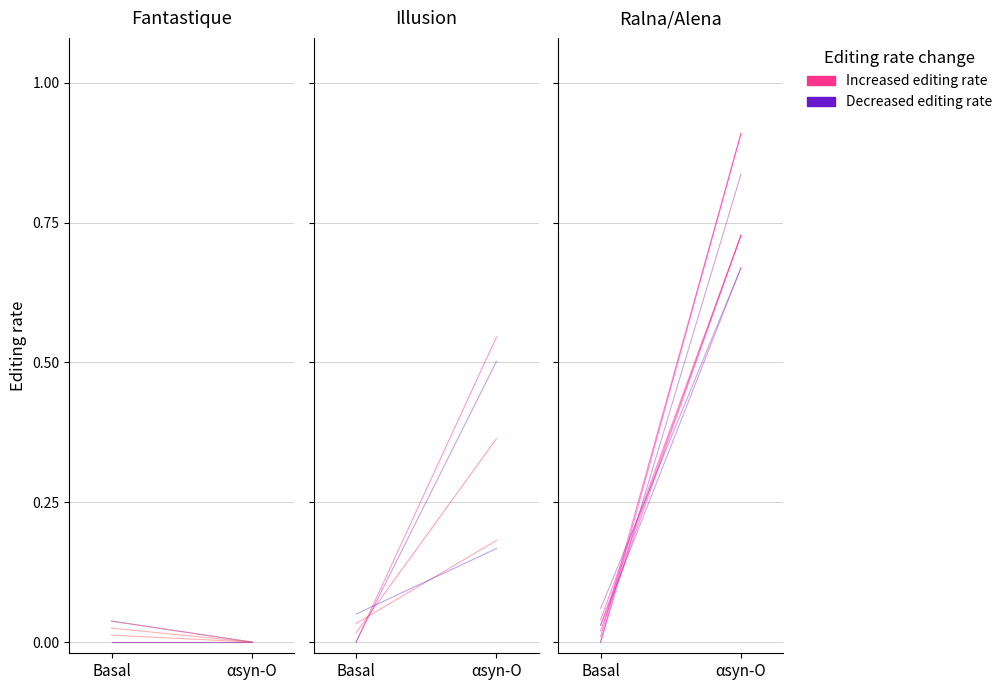

True or false: Increased editing rate has a value of 0.0 at Basal.

False